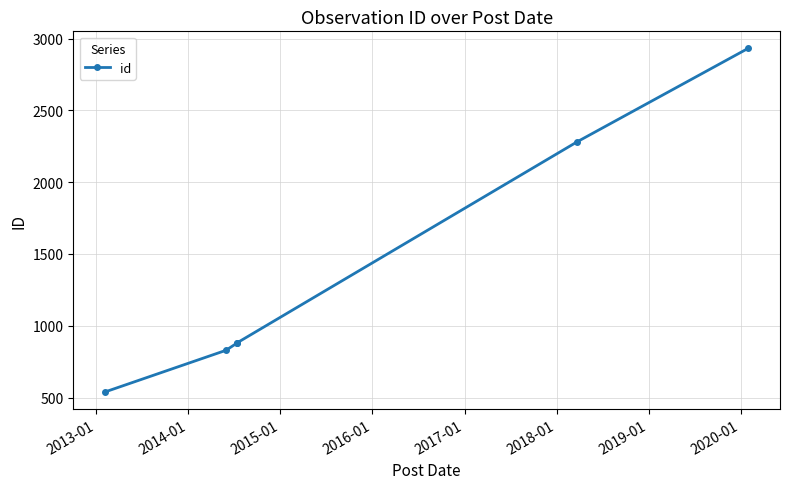

What is the smallest value displayed?

540